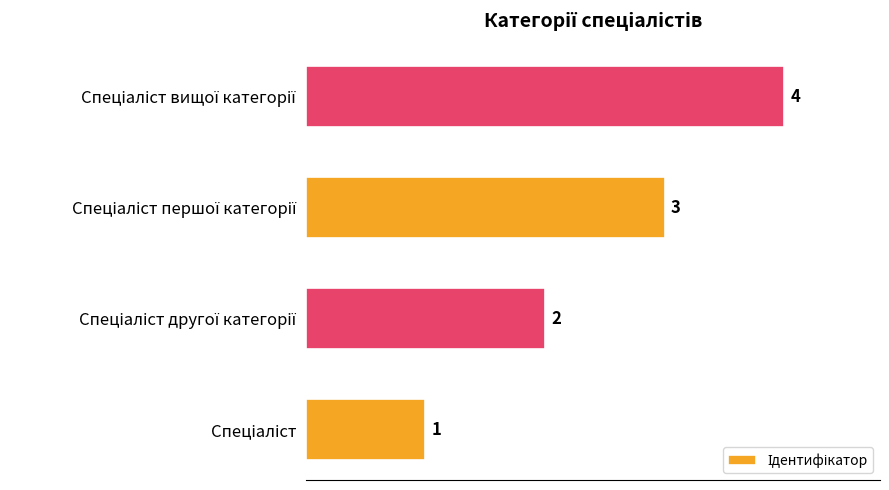

What is the sum of all values?

10